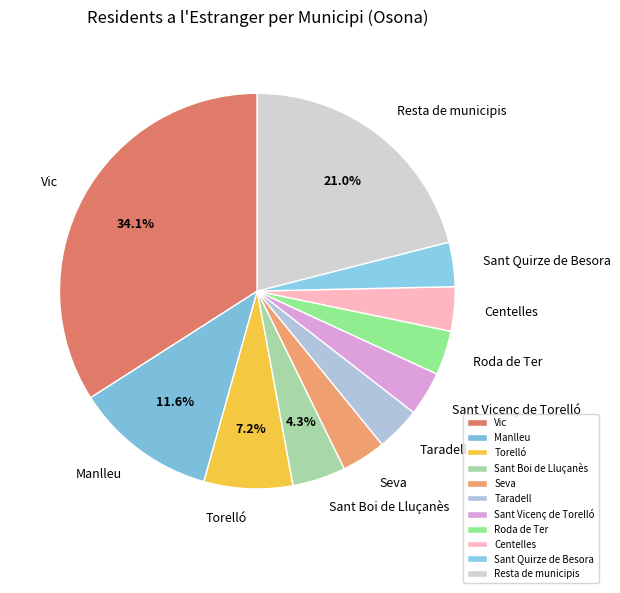

What portion of the pie excludes Sant Boi de Lluçanès?

95.7%